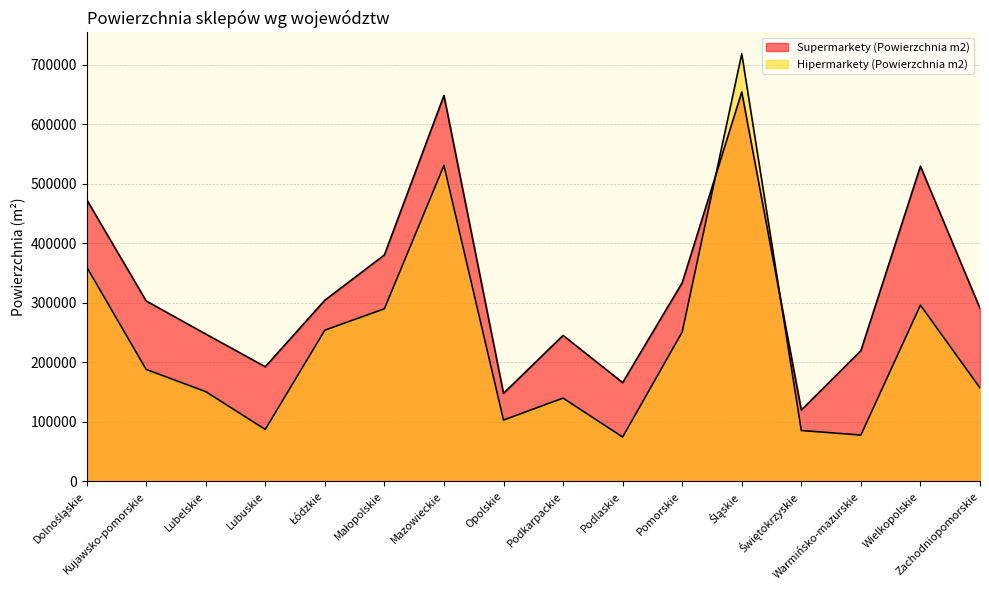

Reading left to right, list all the values displayed in this chart.

Supermarkety (Powierzchnia m2): 473767	303240	247684	192641	304437	380584	648579	147935	245303	165961	333749	654413	119804	219695	529605	290674
Hipermarkety (Powierzchnia m2): 360623	188163	150811	87271	254082	290096	530977	103054	139944	74515	250950	718612	85458	77813	296191	157031